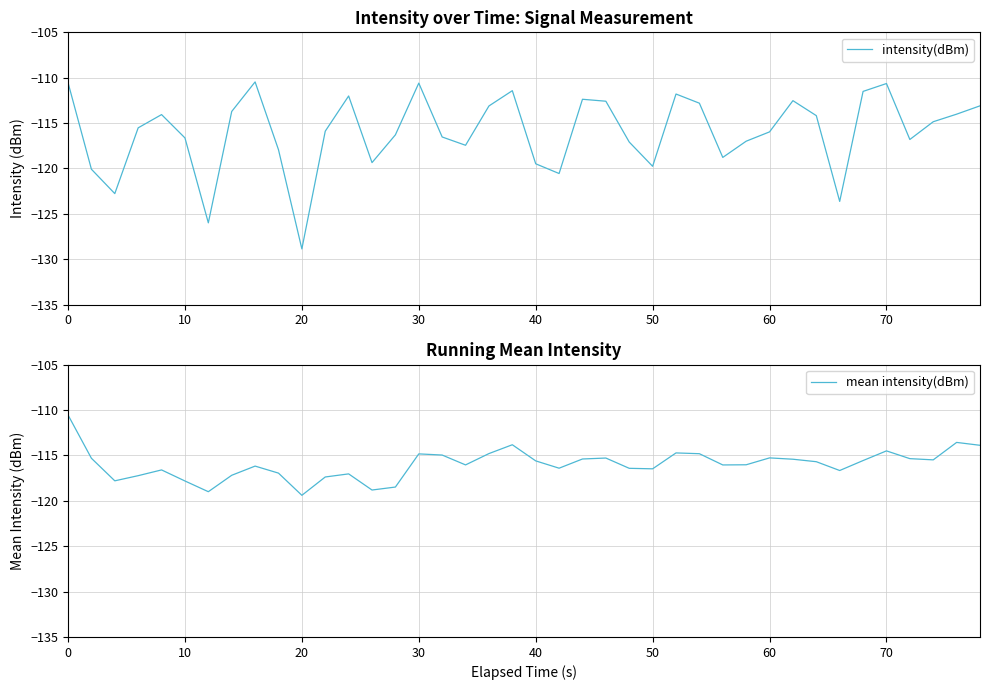

What is the highest value of the intensity(dBm) series?

-110.5